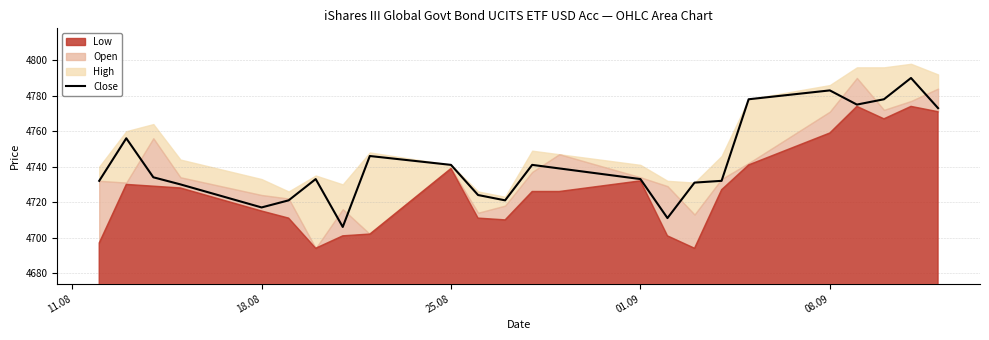

What is the minimum value for Close?

4706